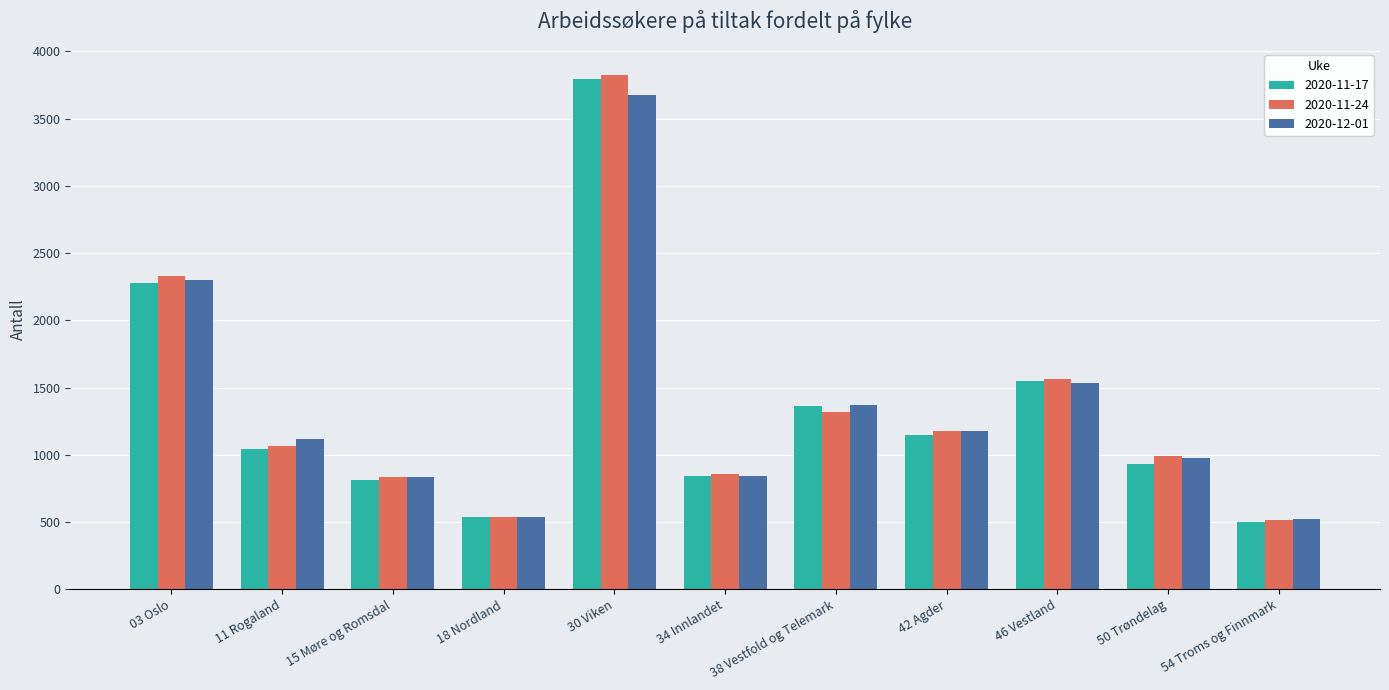

What are all the series names shown in the legend?

2020-11-17, 2020-11-24, 2020-12-01